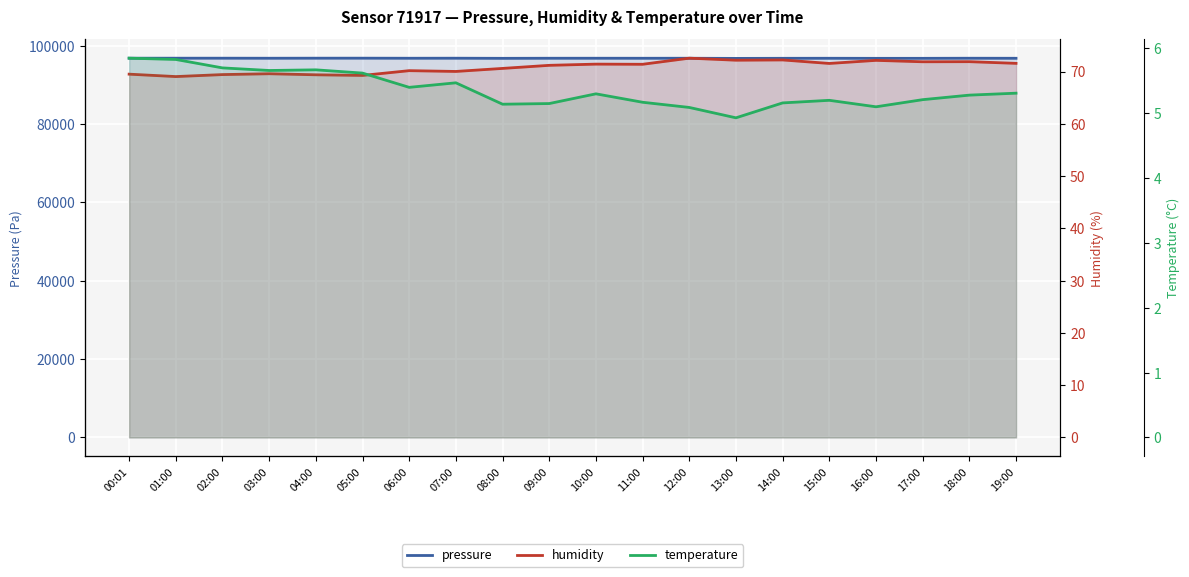

What is the label of the 19th point from the right?

01:00